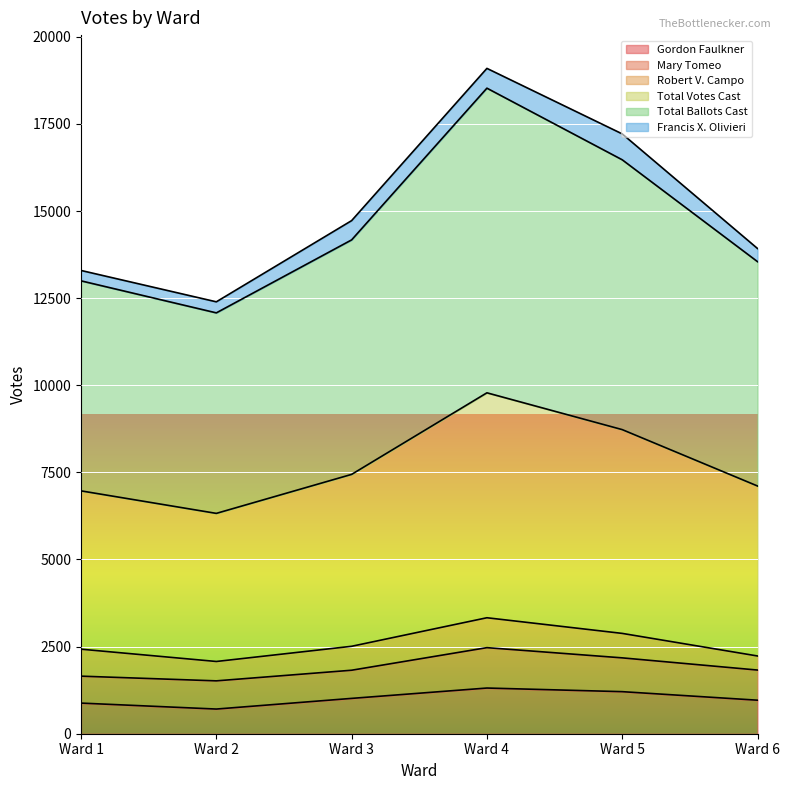

True or false: Gordon Faulkner and Total Votes Cast intersect in this chart.

False